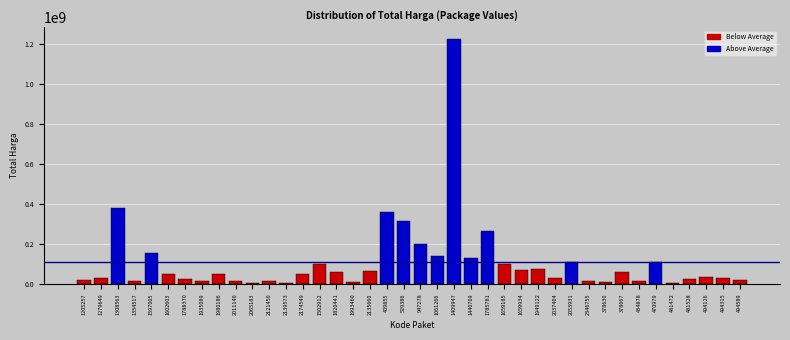

What is the sum of all values?

4375595175